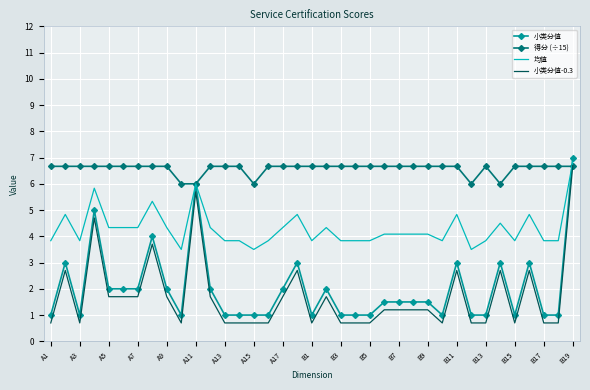

True or false: 均值 and 小类分值 intersect in this chart.

True